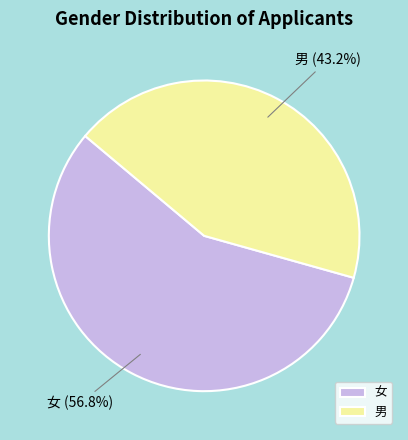

How many segments does this pie chart have?

2